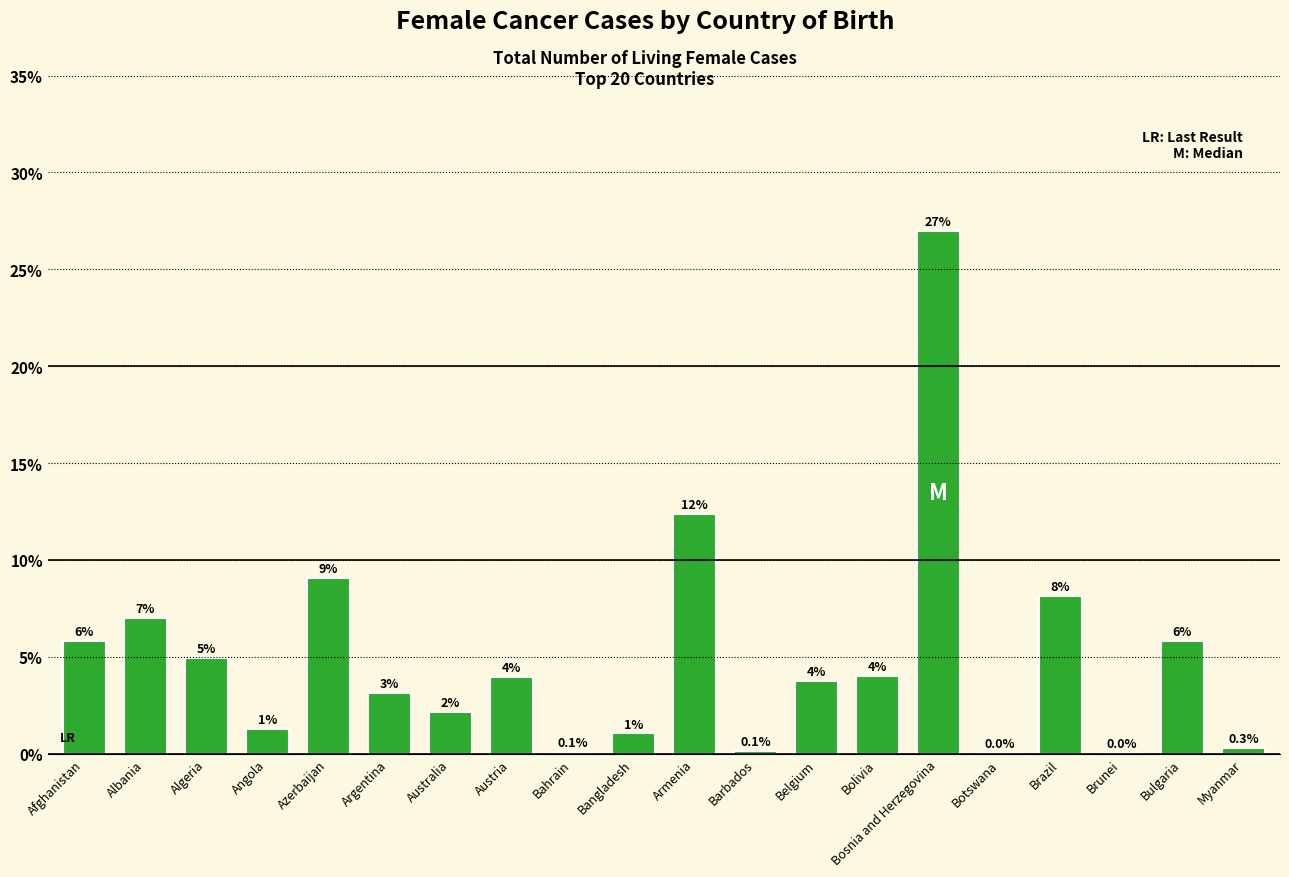

The value at Bolivia is 2.0. True or false?

False